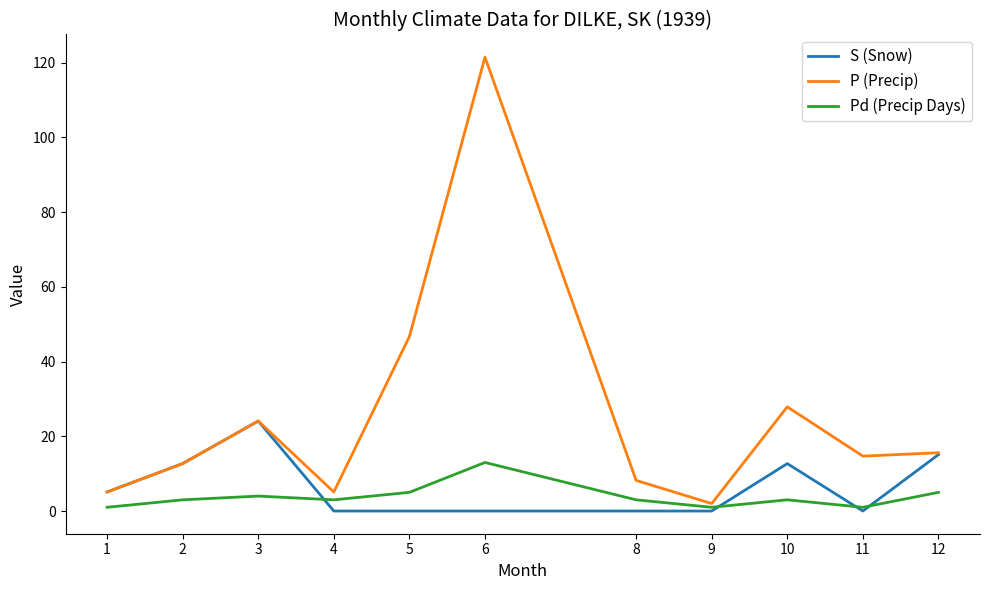

Reading left to right, what are all the values shown in this chart?

S (Snow): 5.1	12.7	24.1	0.0	0.0	0.0	0.0	0.0	12.7	0.0	15.1
P (Precip): 5.1	12.7	24.1	5.1	46.7	121.5	8.2	2.0	27.9	14.7	15.6
Pd (Precip Days): 1.0	3.0	4.0	3.0	5.0	13.0	3.0	1.0	3.0	1.0	5.0